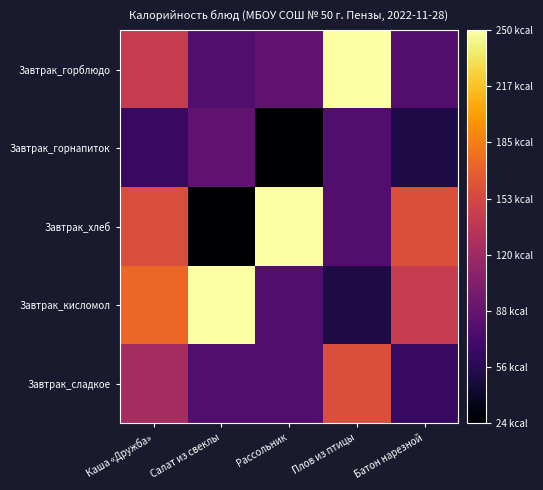

At how many categories does at least one series exceed 133?

5